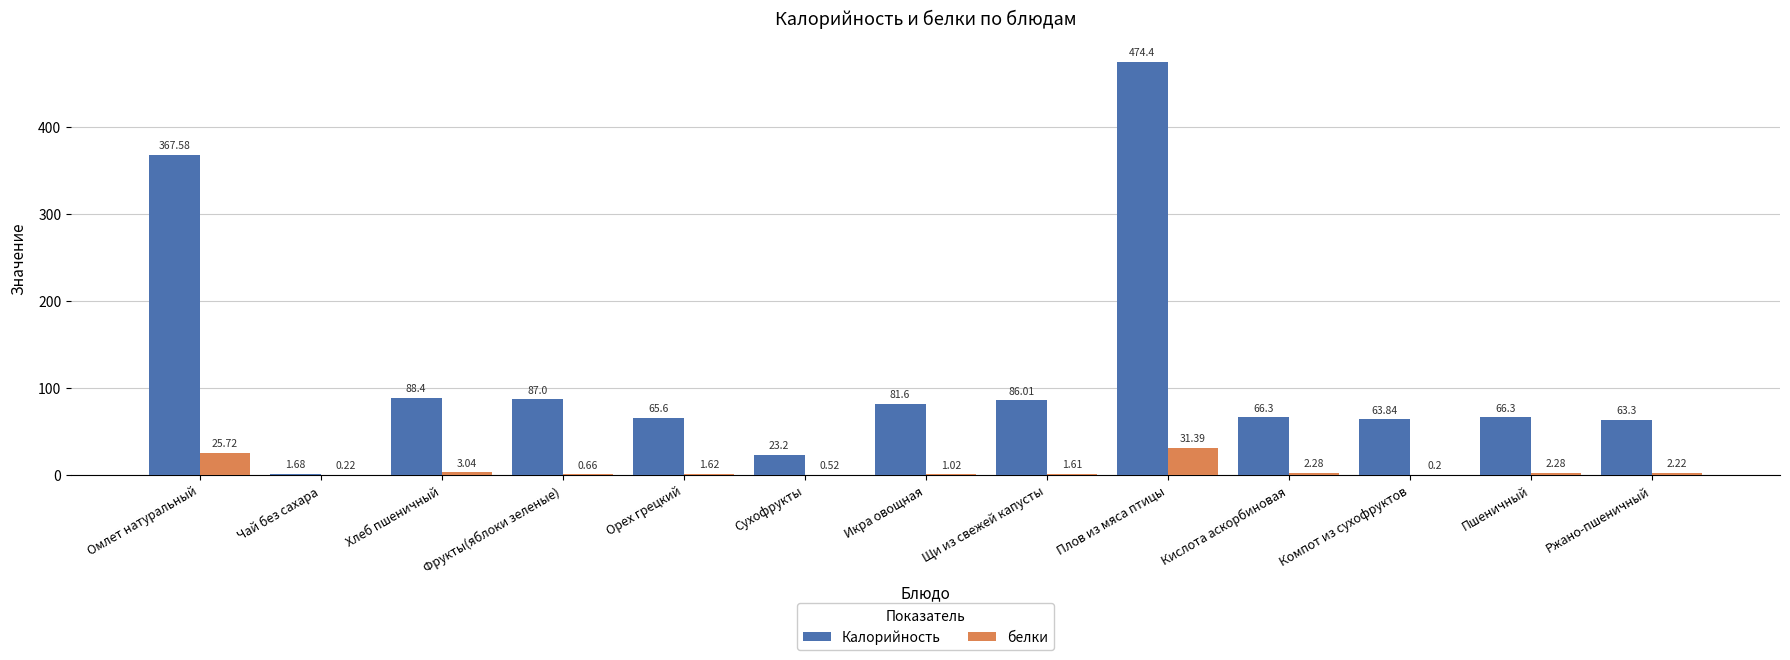

What is the sum of the белки values at Ржано-пшеничный and Сухофрукты?

2.7